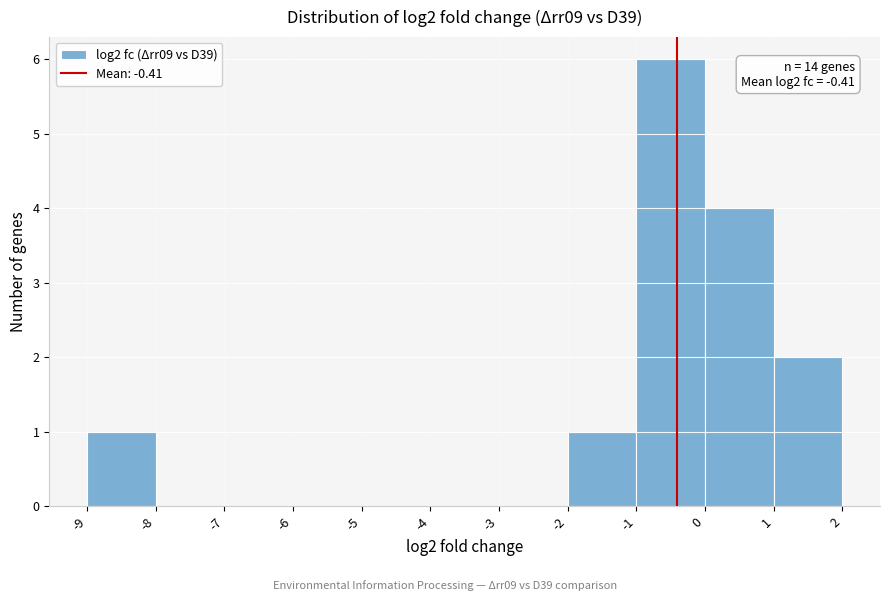

Over which range of the x-axis is the bar tallest?

-1 to 0